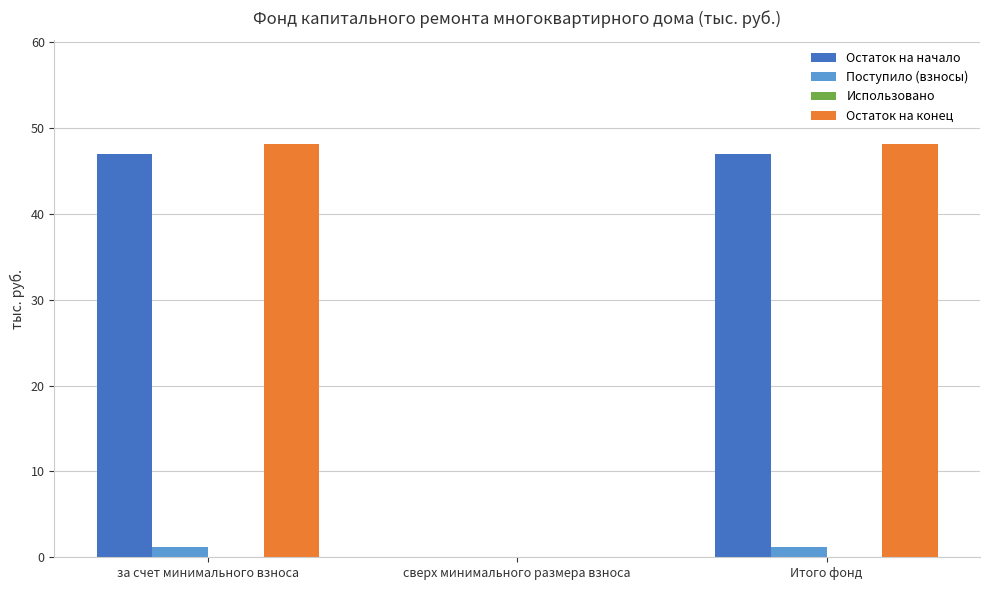

Is the value of Остаток на конец at Итого фонд greater than the value of Поступило (взносы) at за счет минимального взноса?

Yes